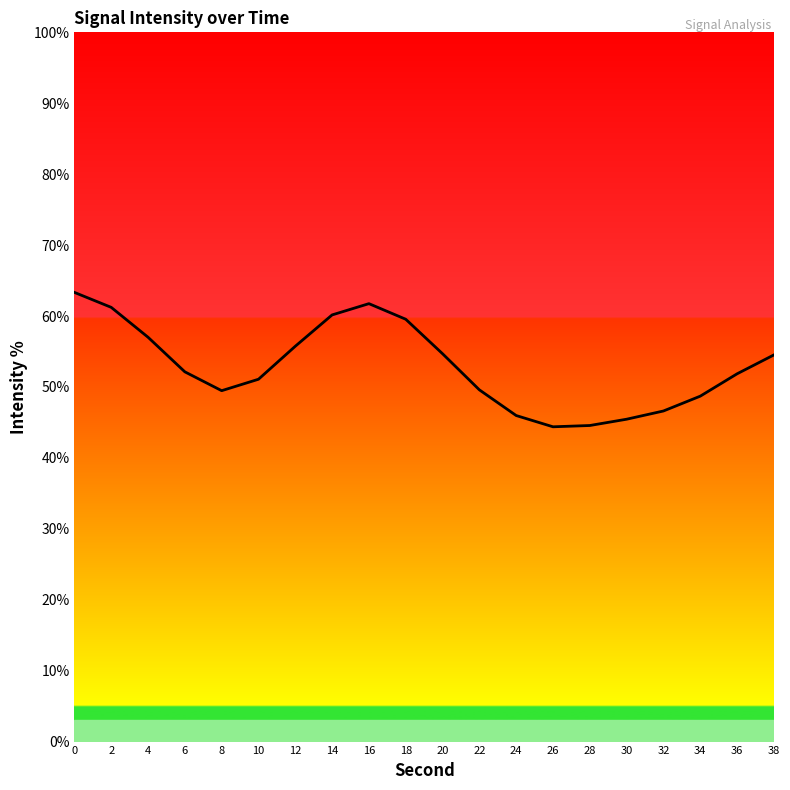

How many lines are shown in the chart?

1